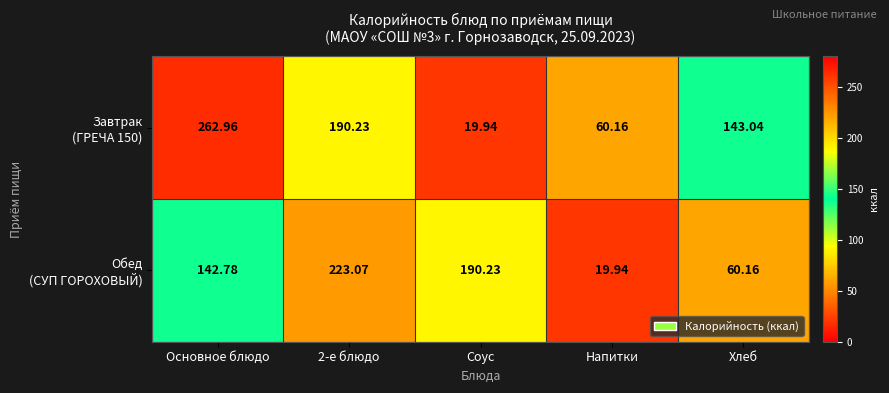

What is the difference between the highest and lowest values at Соус?

170.3